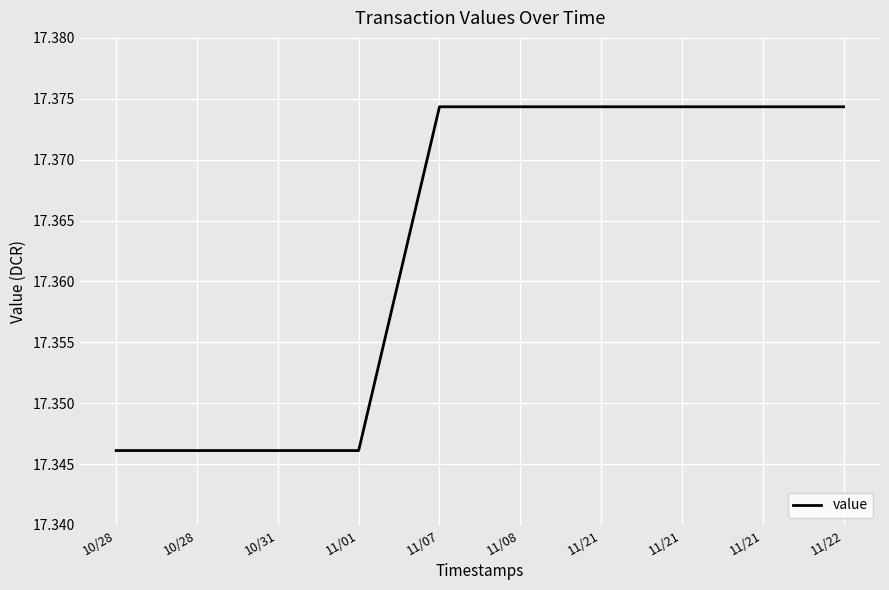

Count the number of categories in the chart.

10